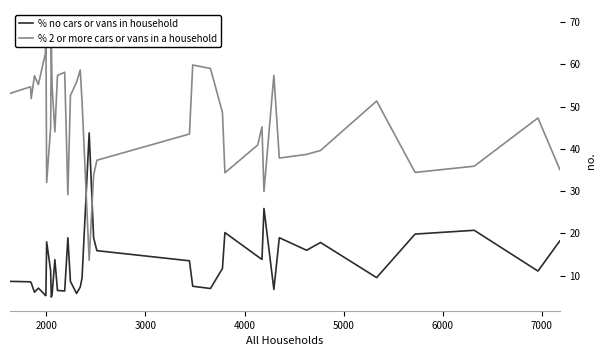

Reading right to left, transcribe all the data shown in this chart.

% no cars or vans in household: 18.2	11.1	20.7	19.8	9.5	17.8	16.0	19.0	6.7	25.9	13.8	14.5	20.2	11.7	6.9	7.5	13.5	15.9	18.9	43.8	9.4	7.3	5.8	8.6	18.9	6.4	6.5	13.8	5.6	4.9	11.2	18.0	5.3	5.3	5.8	7.0	6.1	8.3	8.5	8.6
% 2 or more cars or vans in a household: 35.1	47.3	35.9	34.4	51.3	39.6	38.7	37.8	57.4	29.9	45.2	40.9	34.3	48.6	59.0	59.8	43.5	37.3	33.8	13.6	51.2	58.6	55.8	52.6	29.1	58.1	57.3	44.0	54.8	65.0	45.0	32.0	69.6	62.5	60.8	55.2	57.3	51.9	54.7	53.1